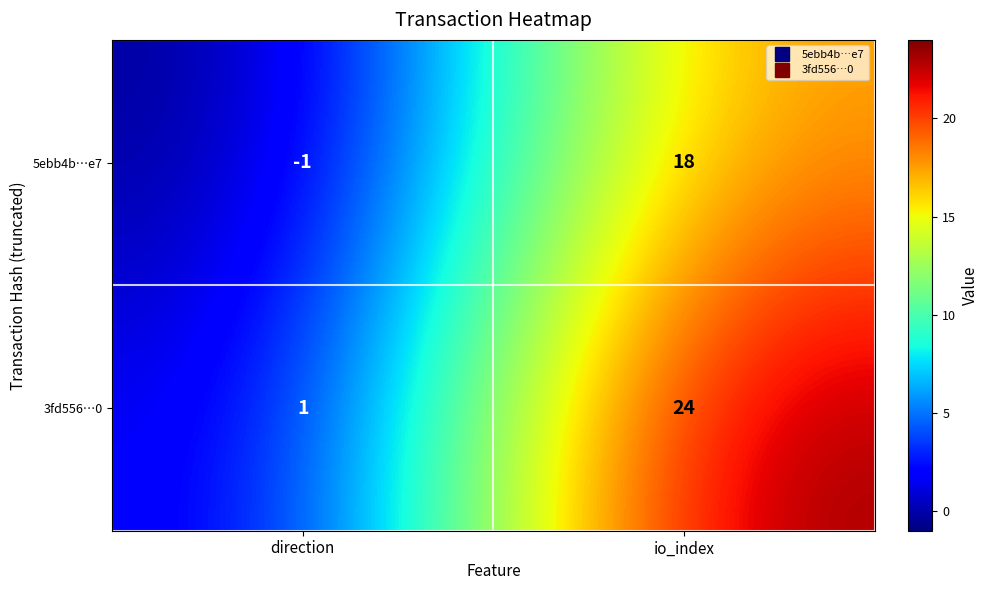

Count the number of data series in this chart.

2